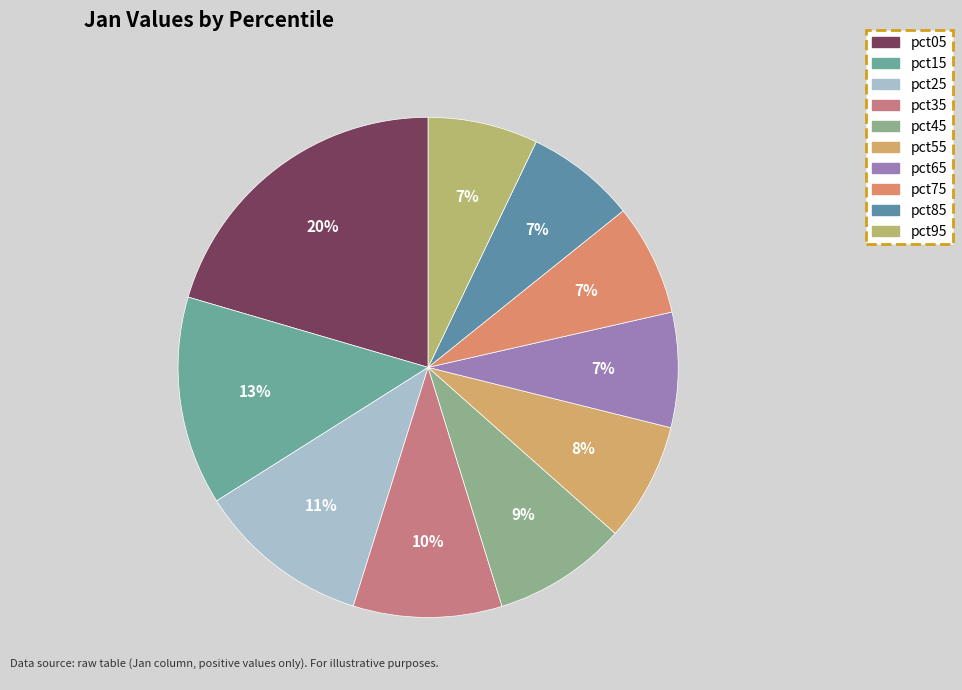

What percentage is the pct65 slice, to the nearest percent?

7%